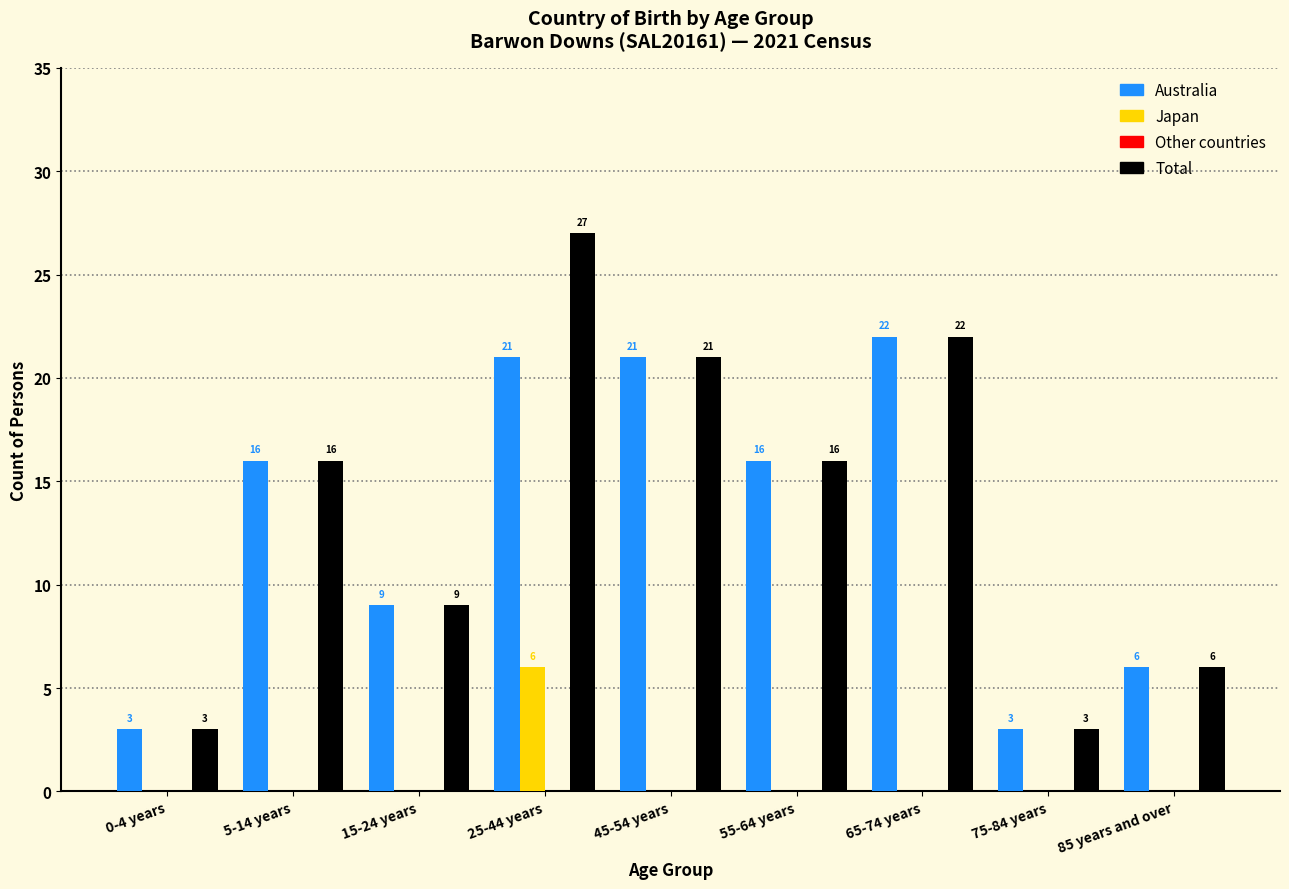

Reading left to right, extract all data points from this chart.

Australia: 0-4 years=3	5-14 years=16	15-24 years=9	25-44 years=21	45-54 years=21	55-64 years=16	65-74 years=22	75-84 years=3	85 years and over=6
Japan: 0-4 years=0	5-14 years=0	15-24 years=0	25-44 years=6	45-54 years=0	55-64 years=0	65-74 years=0	75-84 years=0	85 years and over=0
Total: 0-4 years=3	5-14 years=16	15-24 years=9	25-44 years=27	45-54 years=21	55-64 years=16	65-74 years=22	75-84 years=3	85 years and over=6